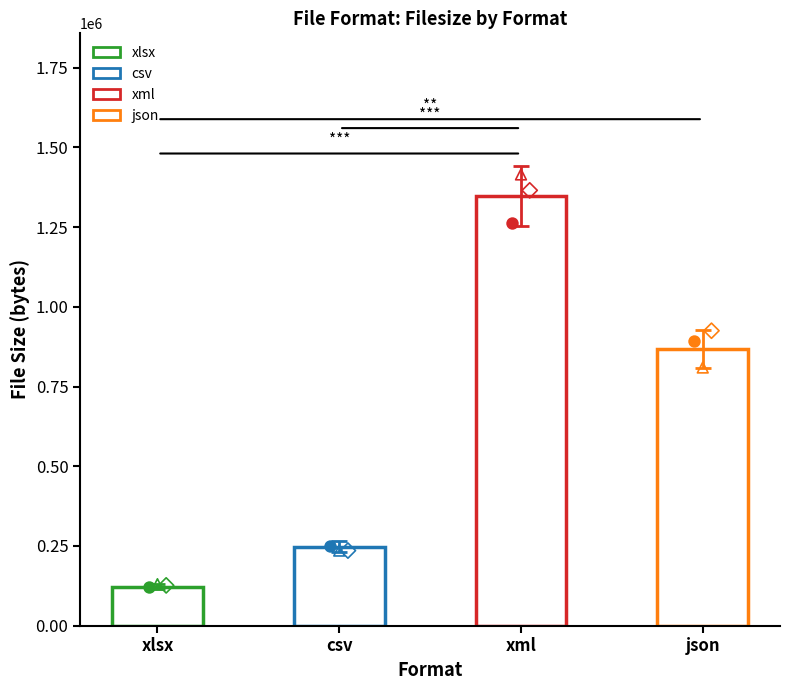

What is the total value across all series at json?

868076